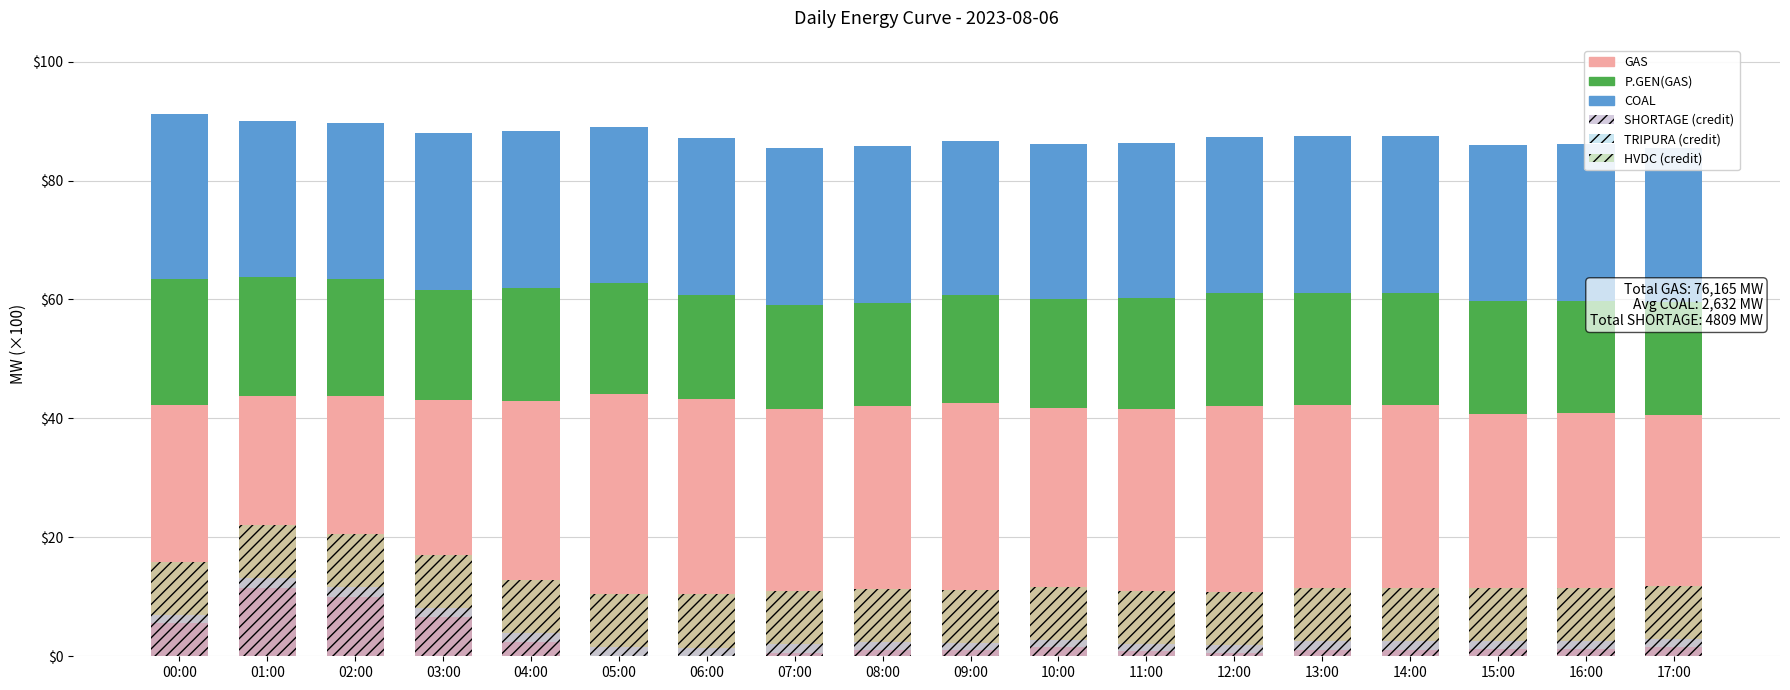

Reading left to right, what are all the values shown in this chart?

GAS: 00:00=42.3	01:00=43.8	02:00=43.7	03:00=43.1	04:00=43.0	05:00=44.1	06:00=43.3	07:00=41.6	08:00=42.0	09:00=42.7	10:00=41.7	11:00=41.5	12:00=42.1	13:00=42.2	14:00=42.2	15:00=40.8	16:00=40.8	17:00=40.6
P.GEN(GAS): 00:00=21.1	01:00=19.9	02:00=19.7	03:00=18.6	04:00=19.0	05:00=18.7	06:00=17.5	07:00=17.4	08:00=17.4	09:00=18.1	10:00=18.4	11:00=18.8	12:00=19.0	13:00=18.8	14:00=18.8	15:00=18.9	16:00=18.9	17:00=19.0
COAL: 00:00=27.8	01:00=26.4	02:00=26.3	03:00=26.4	04:00=26.3	05:00=26.3	06:00=26.4	07:00=26.4	08:00=26.4	09:00=25.8	10:00=26.0	11:00=25.9	12:00=26.2	13:00=26.4	14:00=26.4	15:00=26.1	16:00=26.3	17:00=25.9
SHORTAGE: 00:00=5.5	01:00=11.5	02:00=10.0	03:00=6.6	04:00=2.4	05:00=0.0	06:00=0.0	07:00=0.6	08:00=1.1	09:00=1.1	10:00=1.5	11:00=0.9	12:00=0.6	13:00=1.1	14:00=1.1	15:00=1.2	16:00=1.3	17:00=1.5
TRIPURA: 00:00=1.4	01:00=1.6	02:00=1.6	03:00=1.5	04:00=1.6	05:00=1.5	06:00=1.5	07:00=1.4	08:00=1.3	09:00=1.2	10:00=1.2	11:00=1.2	12:00=1.3	13:00=1.5	14:00=1.5	15:00=1.4	16:00=1.4	17:00=1.3
HVDC: 00:00=8.9	01:00=8.9	02:00=8.9	03:00=8.9	04:00=8.9	05:00=8.9	06:00=8.9	07:00=8.9	08:00=8.9	09:00=8.9	10:00=8.9	11:00=8.9	12:00=8.9	13:00=8.9	14:00=8.9	15:00=8.9	16:00=8.9	17:00=8.9